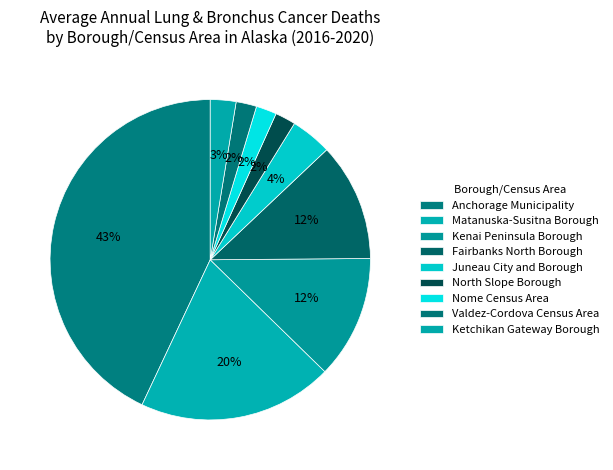

Count the number of slices in the pie.

9